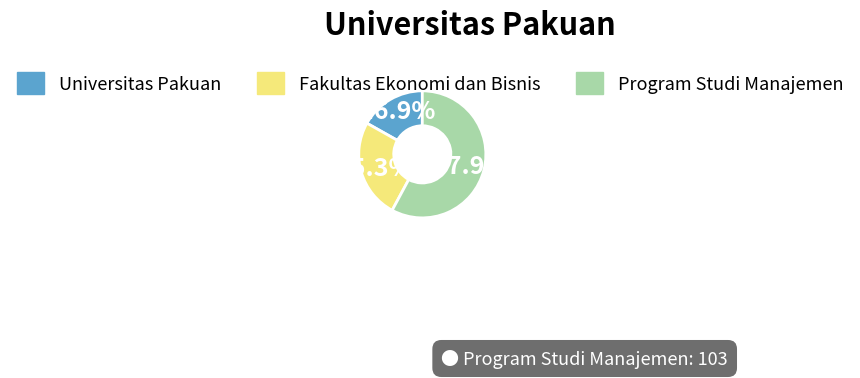

Rank the categories by value from lowest to highest.

Universitas Pakuan, Fakultas Ekonomi dan Bisnis, Program Studi Manajemen